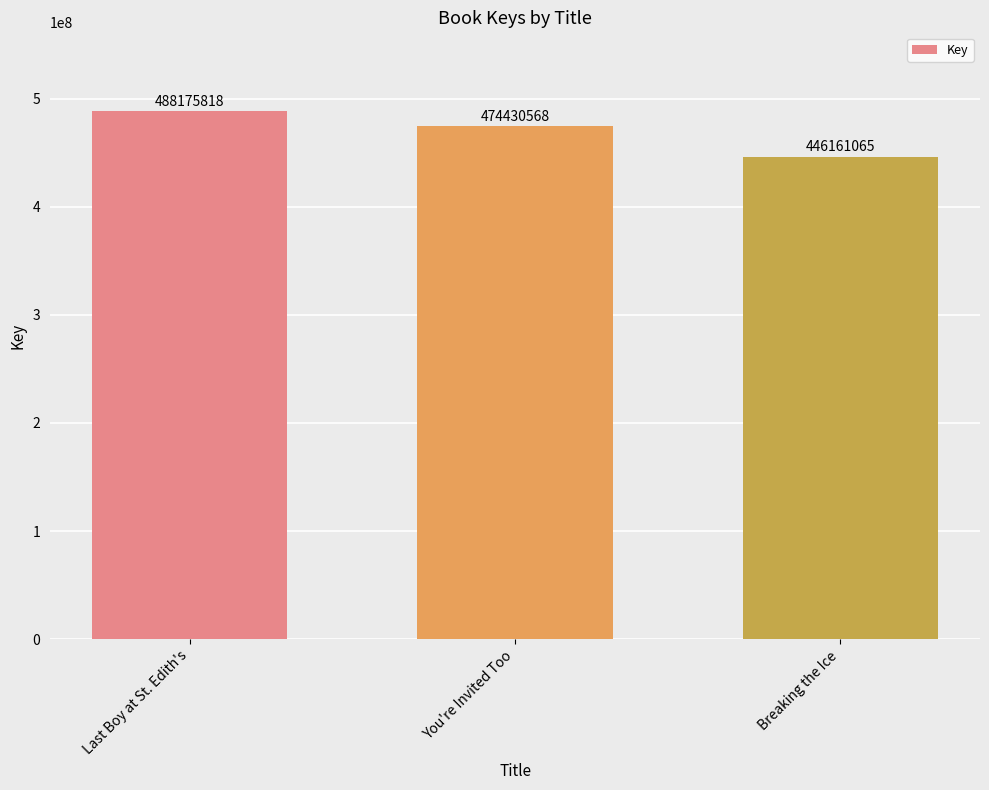

Count the values in the range 446161065 to 488175818.

3